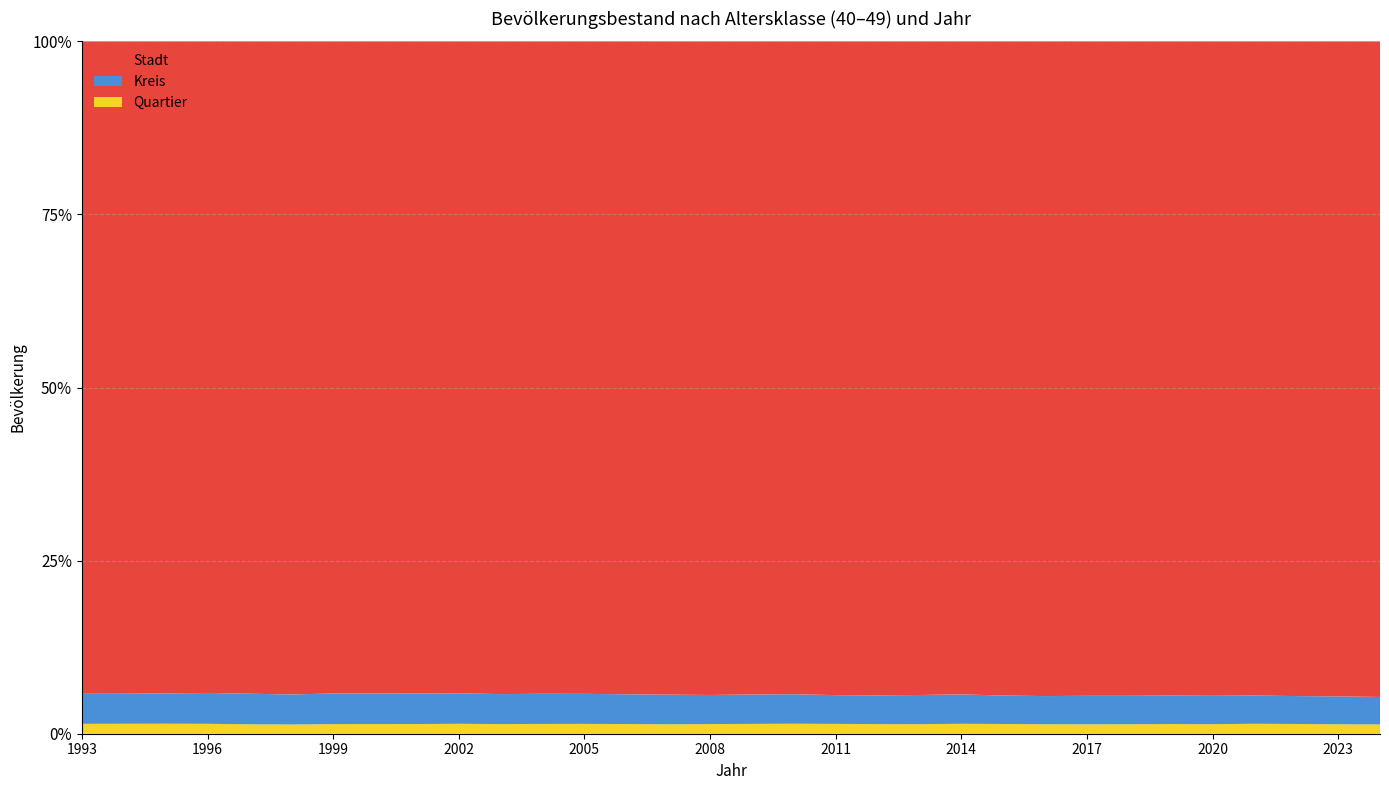

Reading left to right, extract all data points from this chart.

Stadt: 1993=49232	1994=49031	1995=48792	1996=48816	1997=48629	1998=48554	1999=48891	2000=49200	2001=49707	2002=50481	2003=51560	2004=52737	2005=53887	2006=54874	2007=56365	2008=57496	2009=58278	2010=58747	2011=59601	2012=59978	2013=60624	2014=60969	2015=61498	2016=62240	2017=63284	2018=64069	2019=64982	2020=66126	2021=66700	2022=68163	2023=69350	2024=70450
Kreis: 1993=2267	1994=2260	1995=2267	1996=2313	1997=2279	1998=2234	1999=2295	2000=2314	2001=2322	2002=2363	2003=2370	2004=2436	2005=2480	2006=2501	2007=2557	2008=2561	2009=2620	2010=2656	2011=2623	2012=2635	2013=2705	2014=2748	2015=2677	2016=2678	2017=2755	2018=2786	2019=2829	2020=2868	2021=2880	2022=2905	2023=2950	2024=2950
Quartier: 1993=746	1994=748	1995=749	1996=742	1997=703	1998=686	1999=722	2000=728	2001=738	2002=769	2003=761	2004=792	2005=812	2006=814	2007=815	2008=848	2009=877	2010=899	2011=896	2012=883	2013=888	2014=926	2015=915	2016=900	2017=912	2018=927	2019=961	2020=964	2021=1013	2022=1015	2023=1000	2024=1000